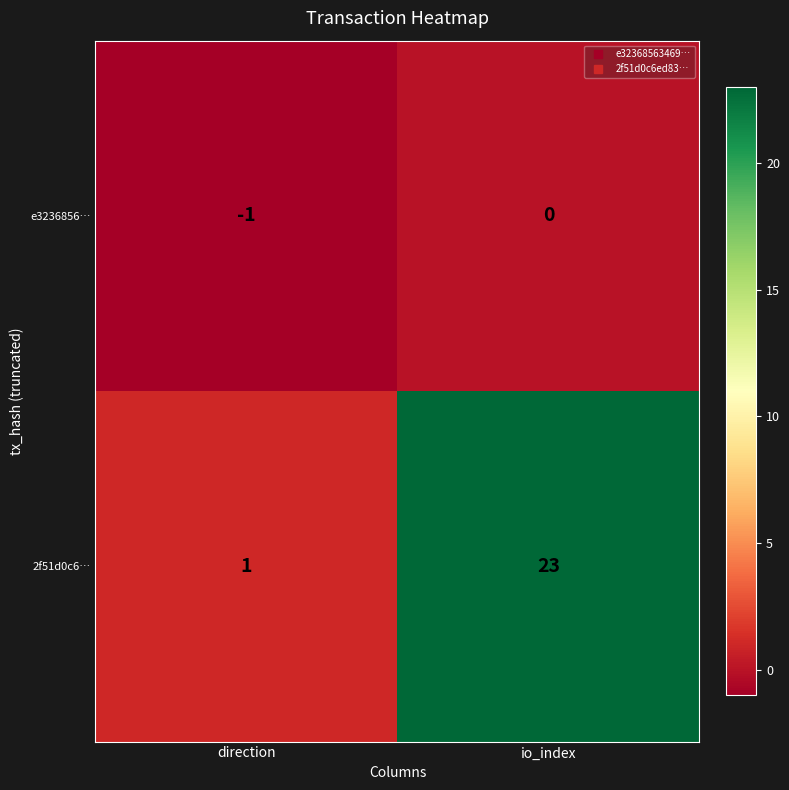

What is the highest value of the 2f51d0c6… series?

23